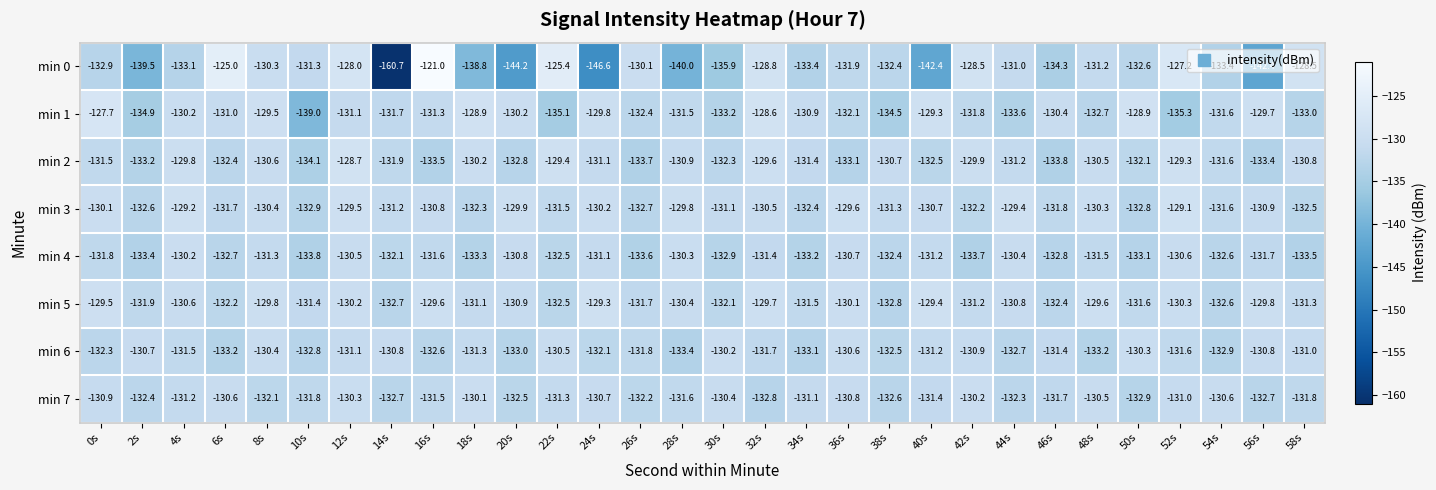

List the labels in order of min 3 value, largest first.

52s, 4s, 44s, 12s, 36s, 28s, 20s, 0s, 24s, 48s, 8s, 32s, 40s, 16s, 56s, 30s, 14s, 38s, 22s, 54s, 6s, 46s, 42s, 18s, 34s, 58s, 2s, 26s, 50s, 10s